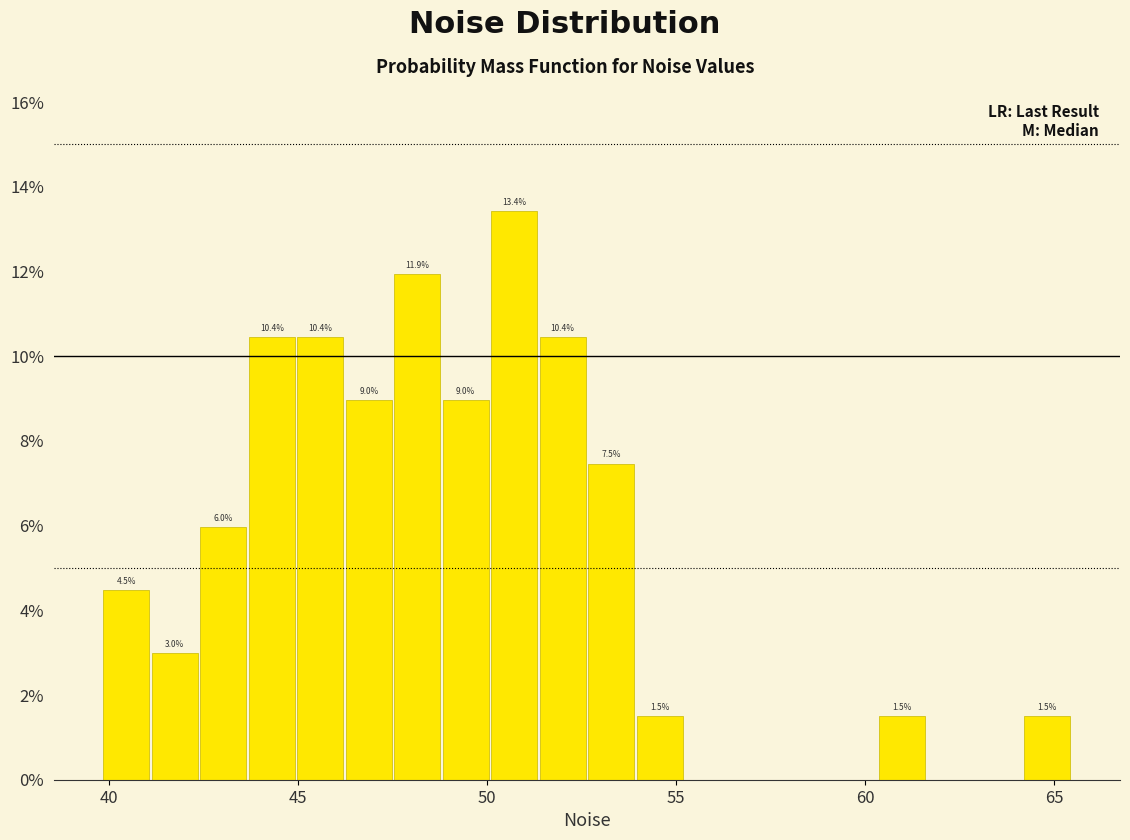

Read against the x-axis, roughly where is the centre of the tallest bar?

50.5